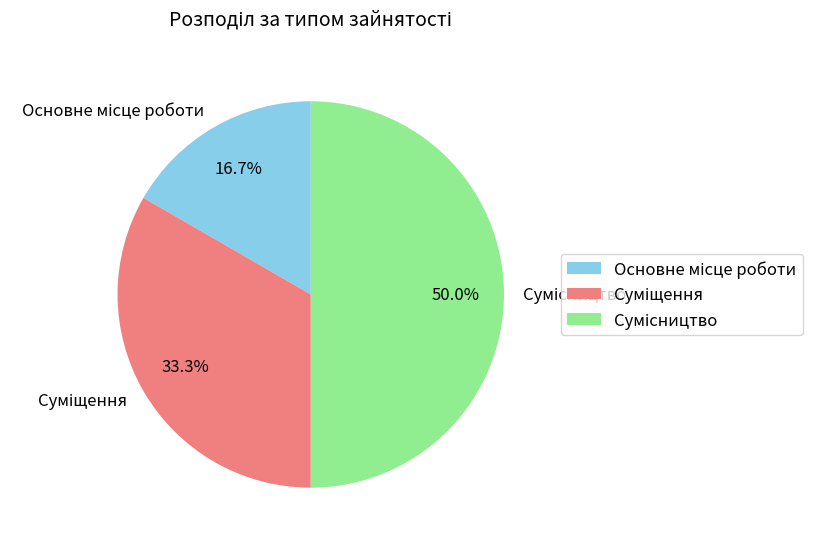

To the nearest percent, what portion does Суміщення represent?

33%